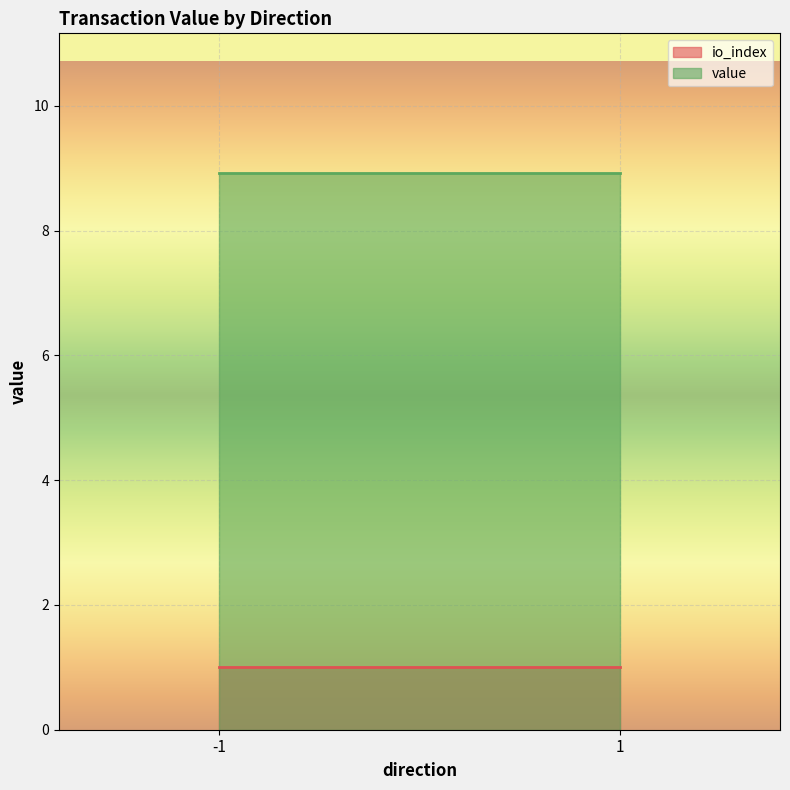

At which category is the sum across all series the highest?

-1